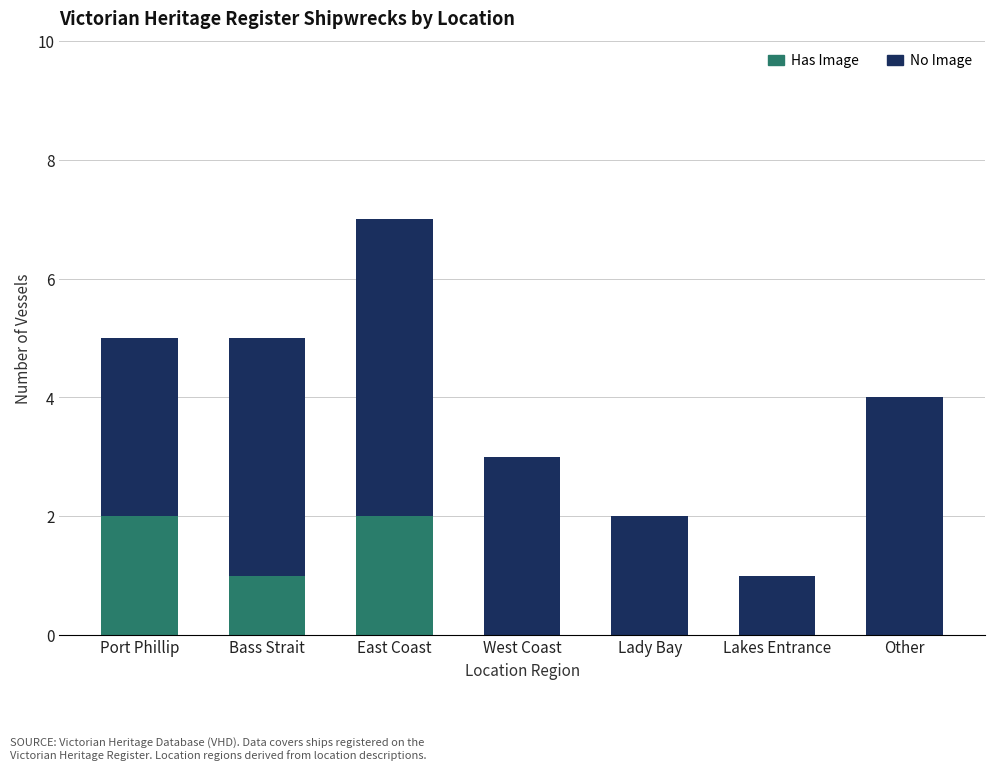

What is the total value across all series at Other?

4